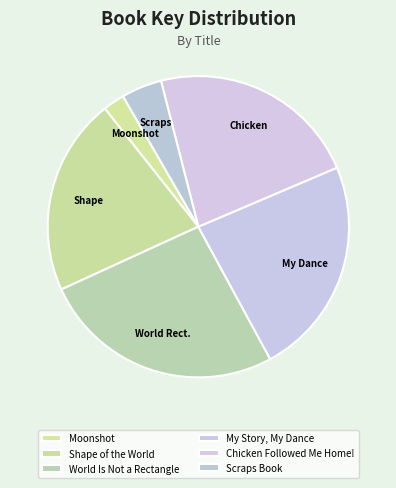

Is there any slice that represents more than half of the pie?

No